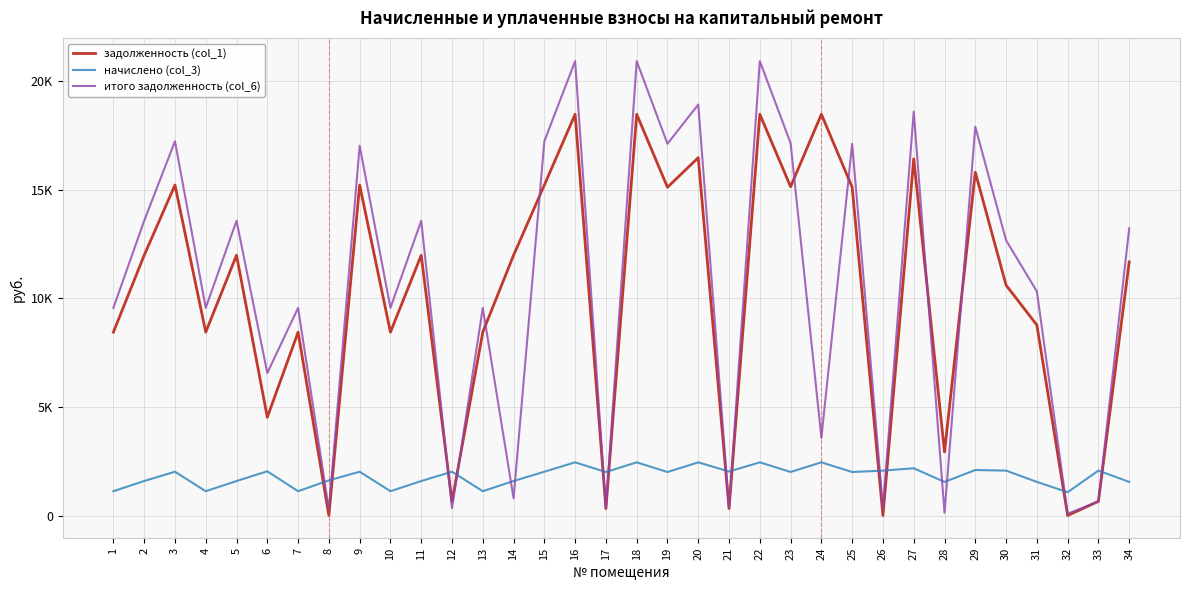

What are all the series names shown in the legend?

задолженность (col_1), начислено (col_3), итого задолженность (col_6)